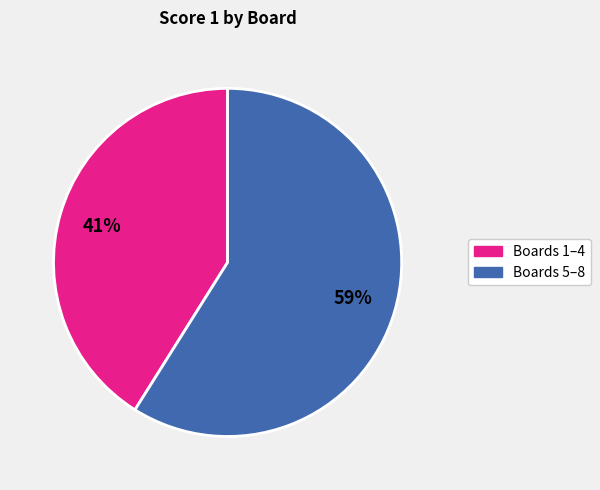

Is there a majority slice in this chart?

Yes